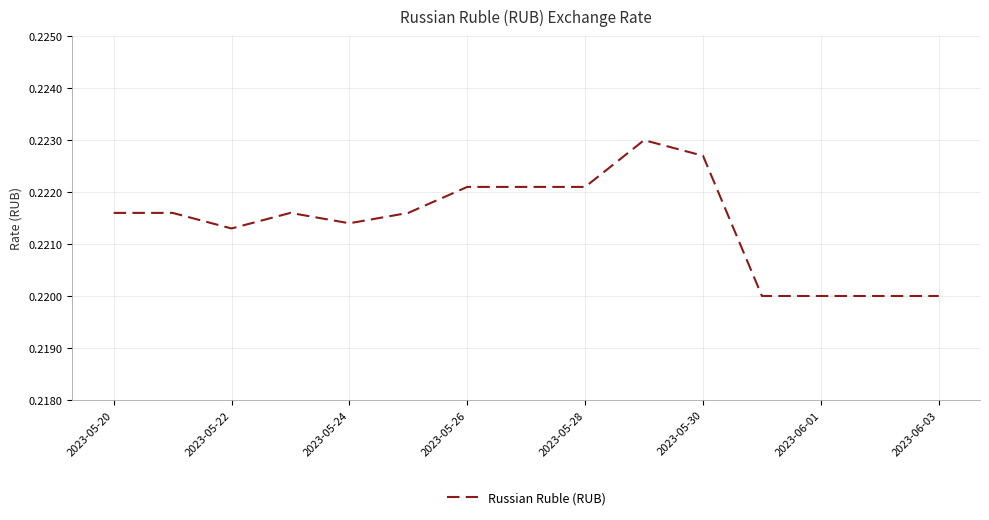

How many values are between 0 and 1?

15